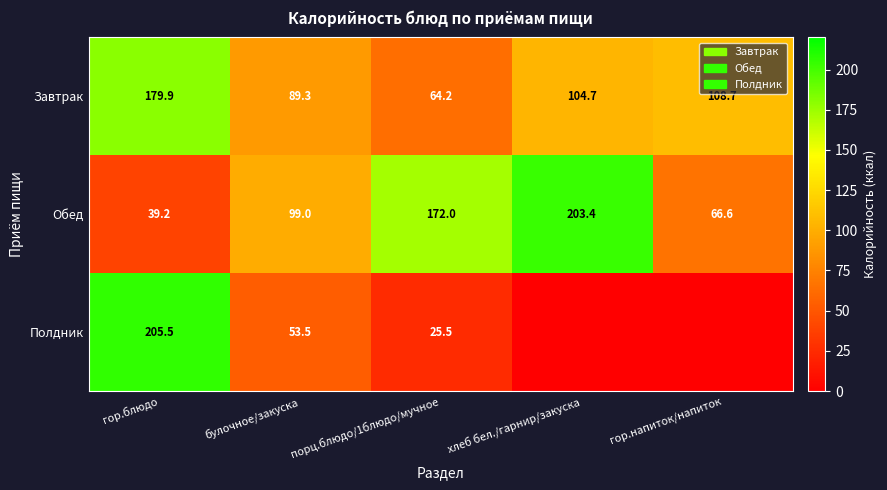

List the labels in order of Завтрак value, smallest first.

порц.блюдо/1блюдо/мучное, булочное/закуска, хлеб бел./гарнир/закуска, гор.напиток/напиток, гор.блюдо